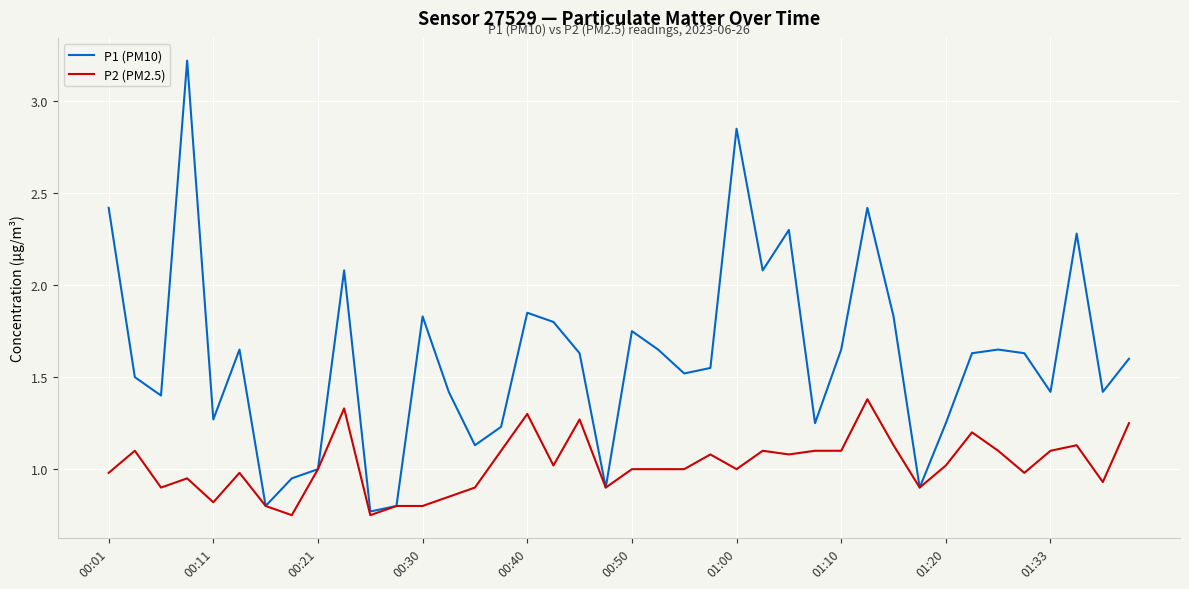

Which series has the largest range (max minus min)?

P1 (PM10)